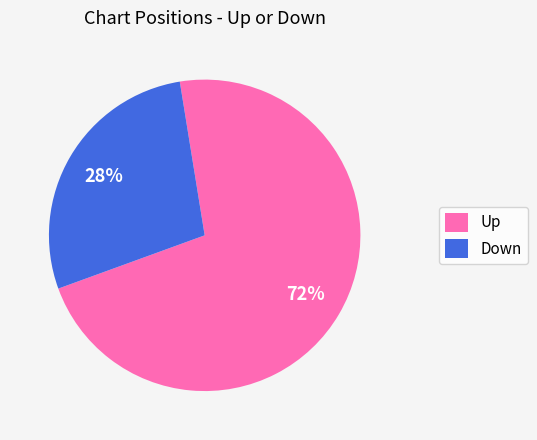

How many segments does this pie chart have?

2